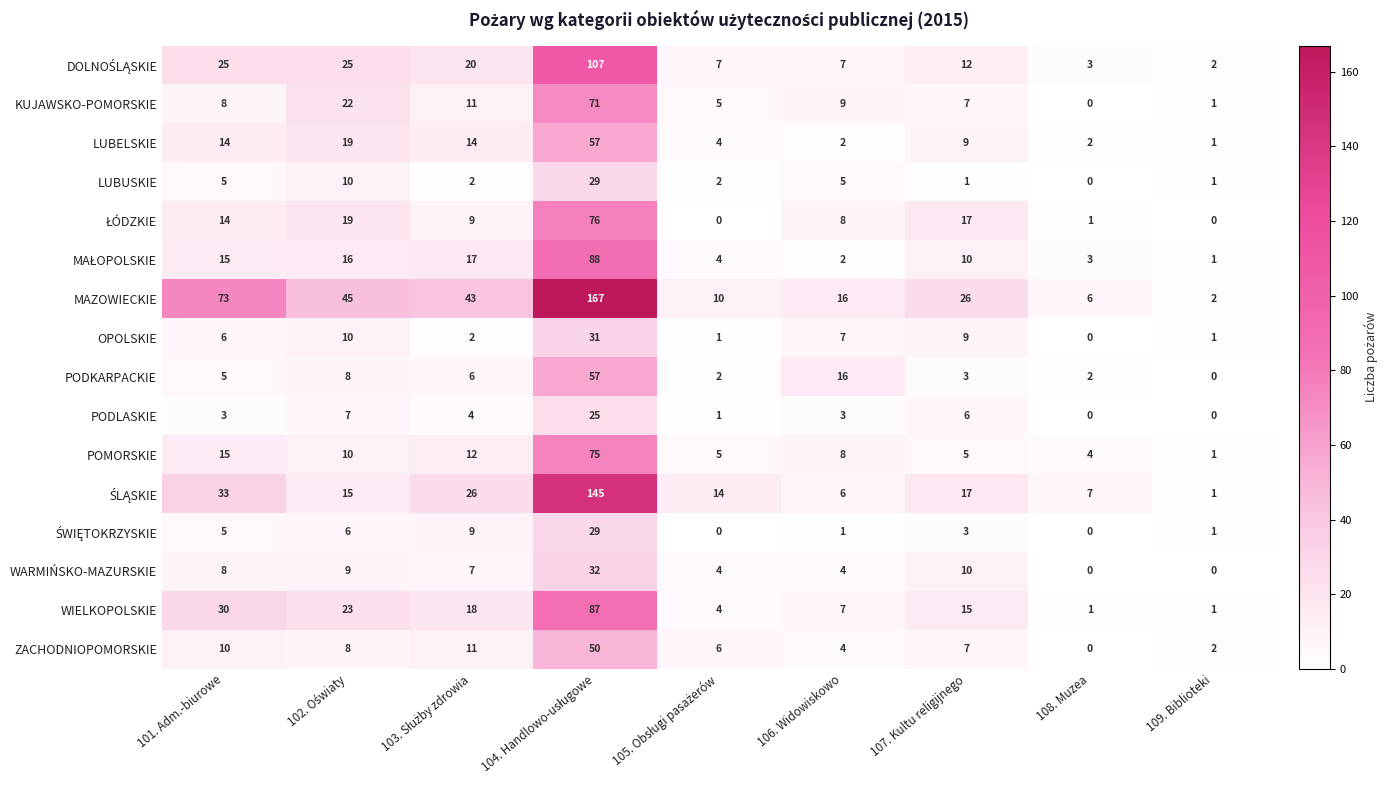

What is the difference between the POMORSKIE values at 106. Widowiskowo and 109. Biblioteki?

7